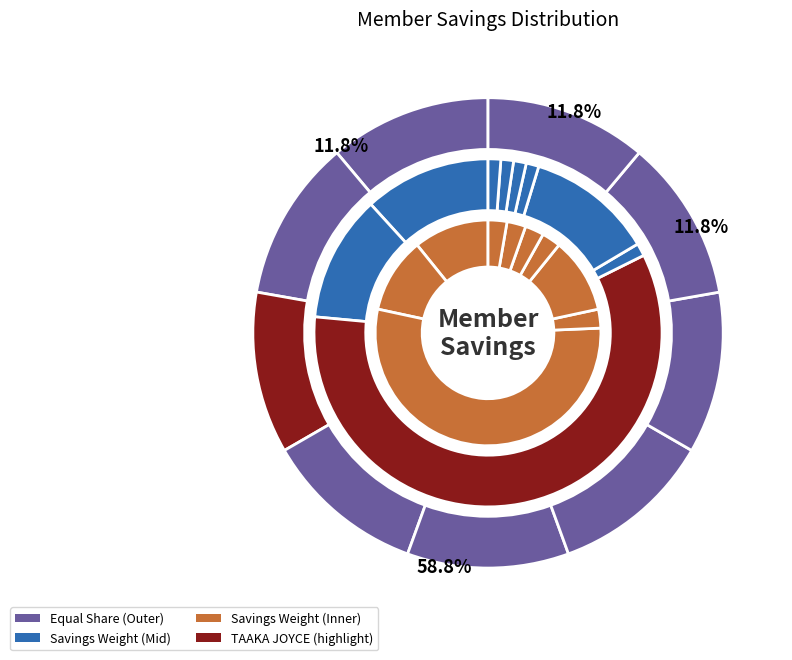

Which category accounts for the majority?

TAAKA JOYCE